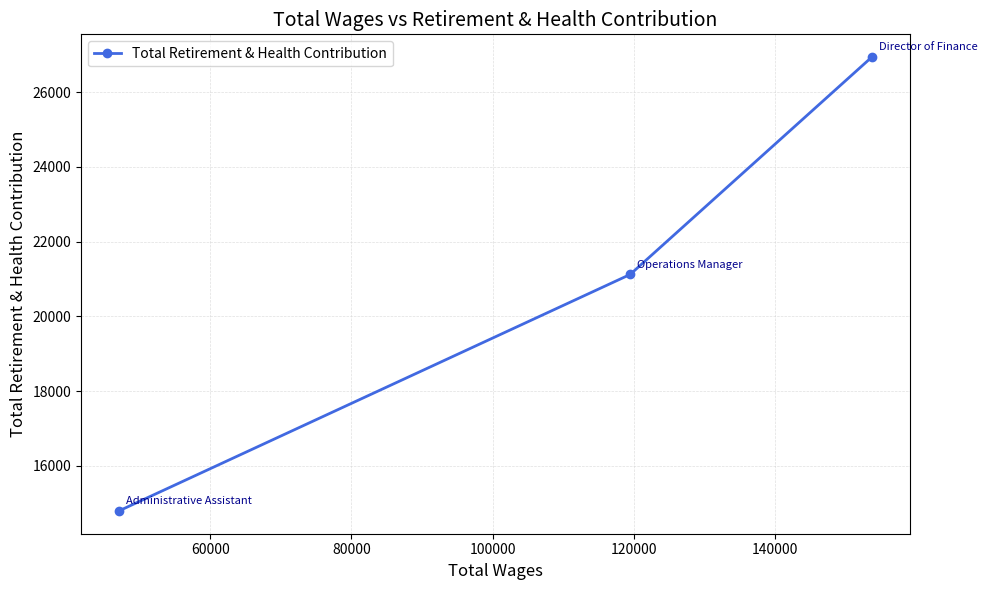

What is the value of the 2nd point from the left?

21121